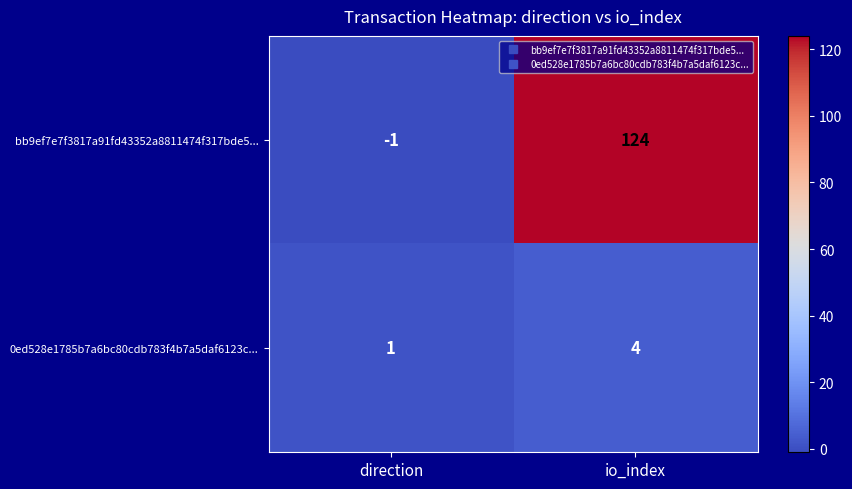

How many values in bb9ef7e7f3817a91fd43352a8811474f317bde5... are above zero?

1